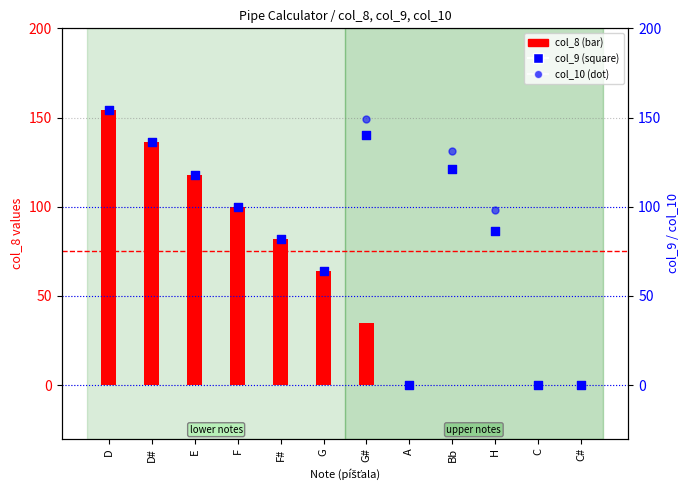

Which series contains the highest Y value?

col_8